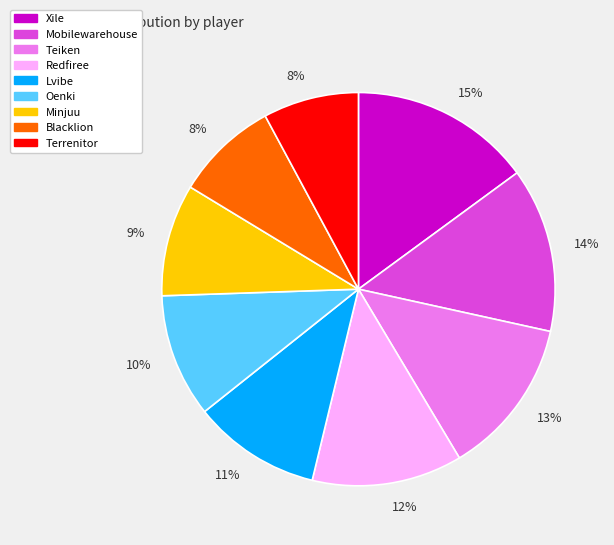

What is the ratio of the value at Oenki to the value at Minjuu?

1.1